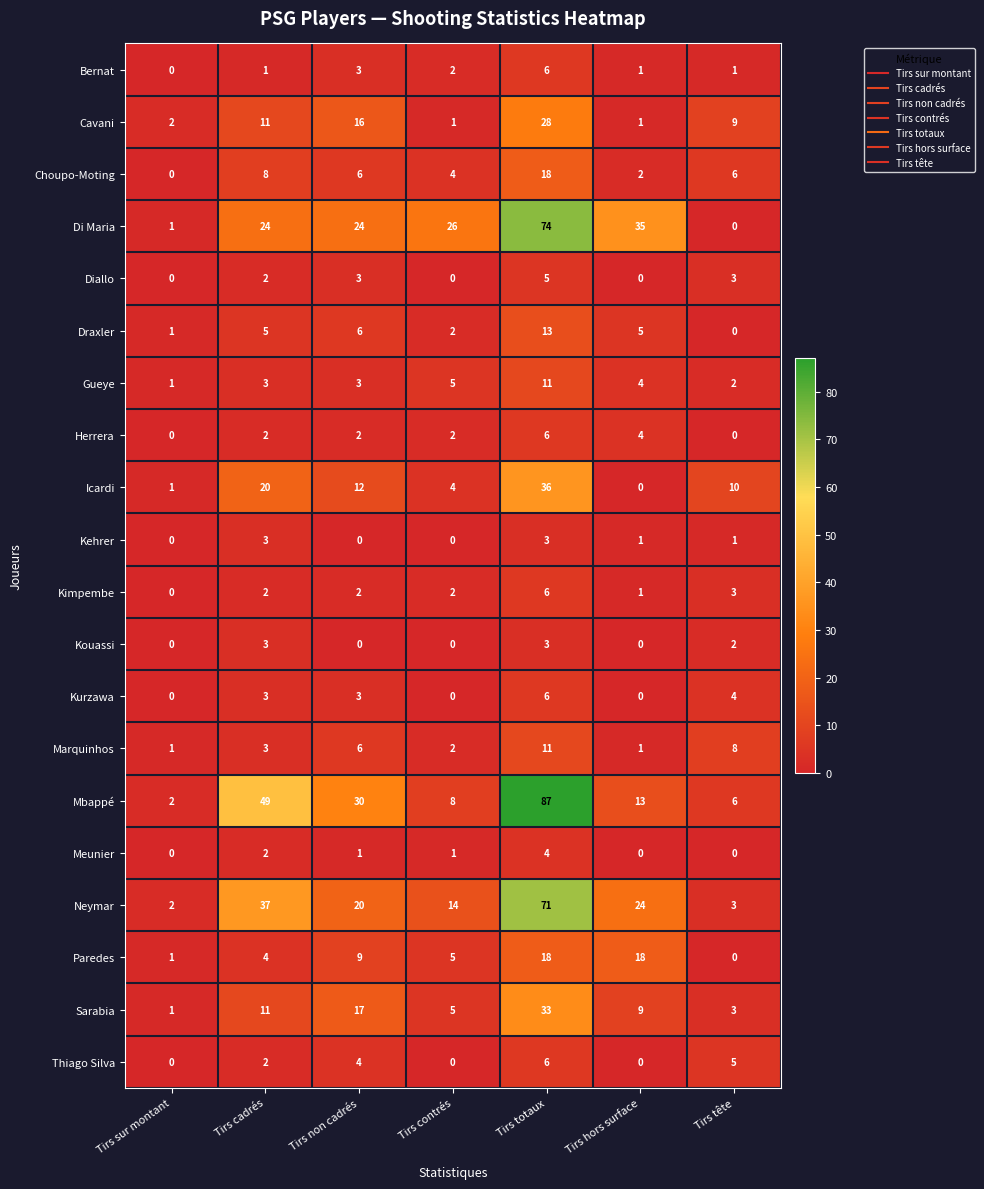

Which category has the highest value in the Thiago Silva series?

Tirs totaux